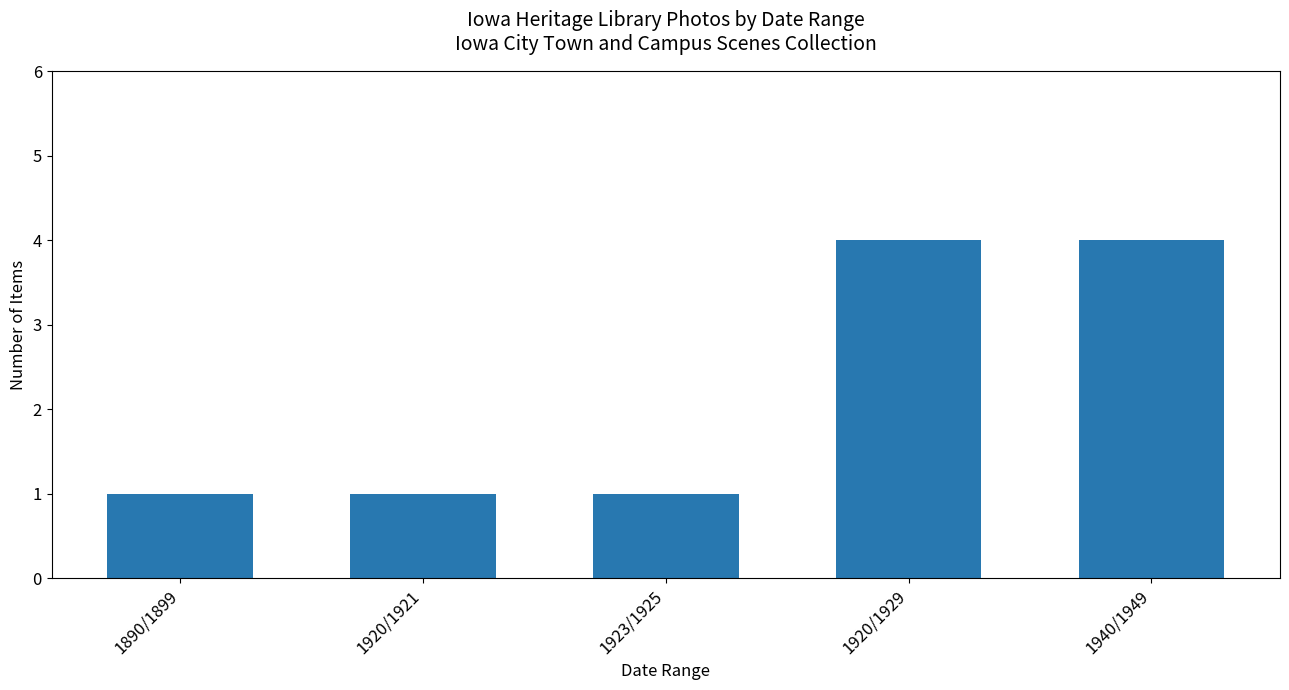

How many values are between 1 and 4?

5